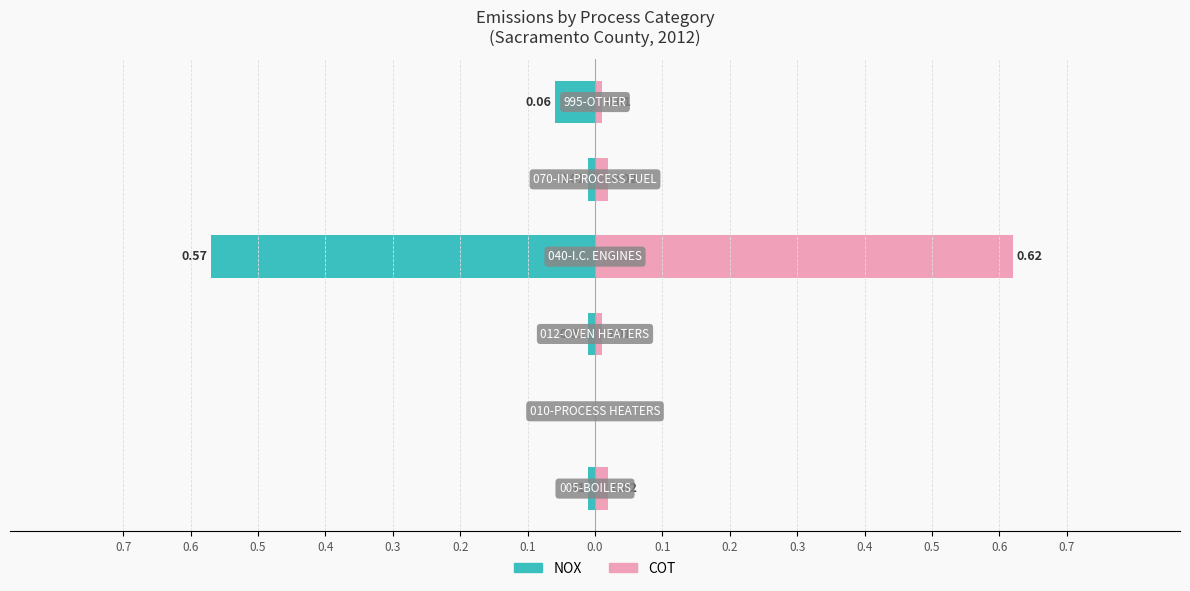

Is it true that NOX equals -0.0 at 0.3?

False